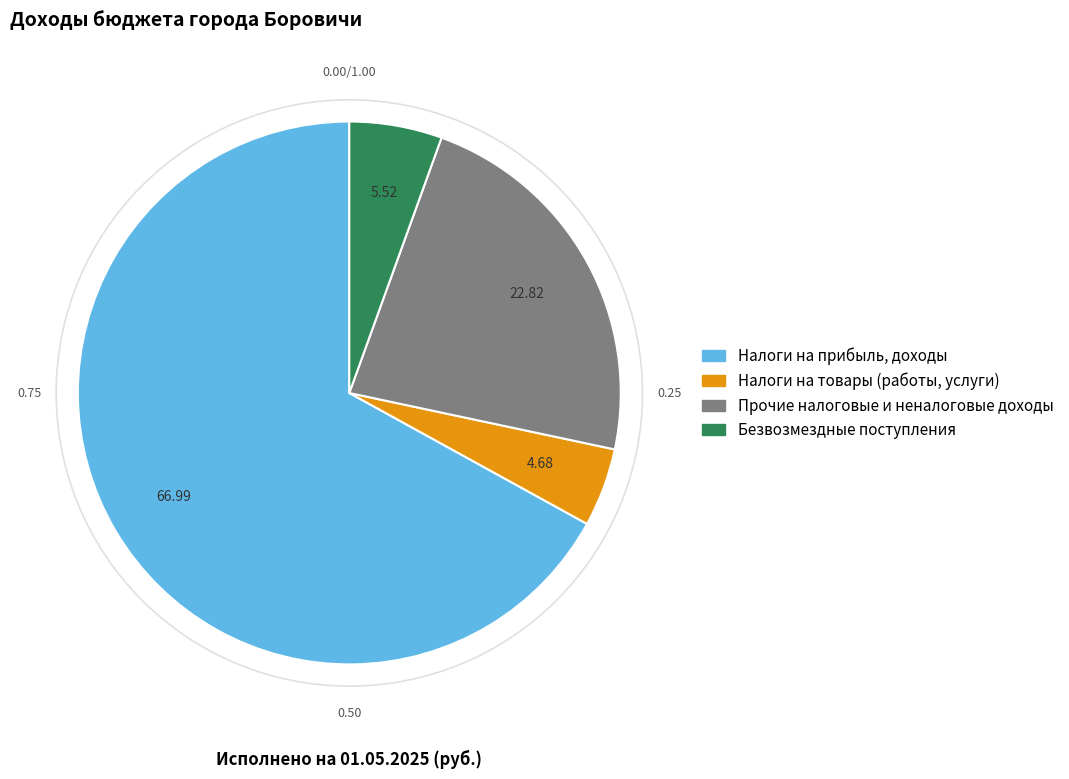

Does any single category account for the majority?

Yes